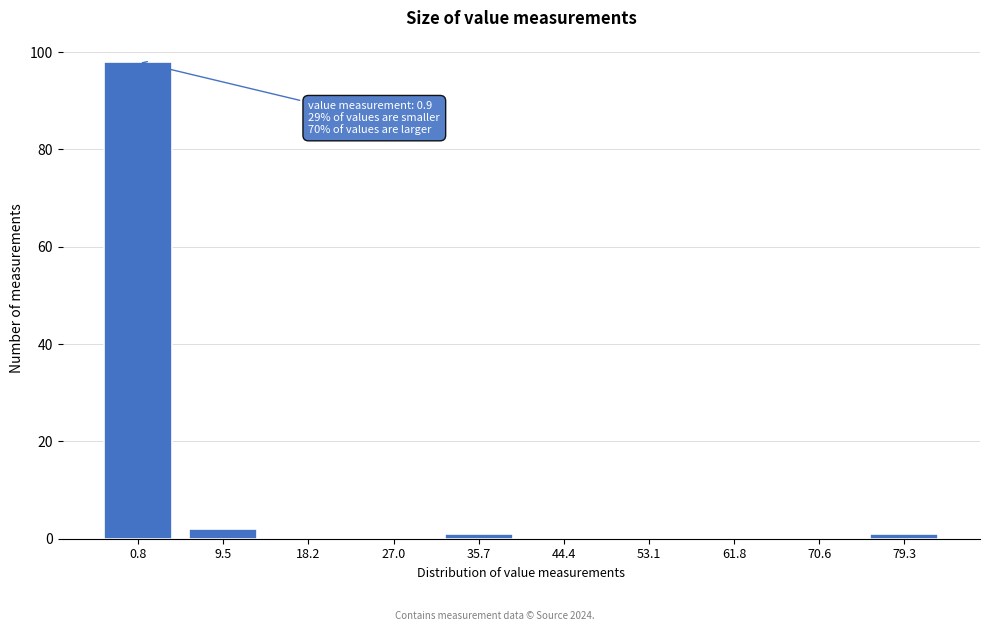

Reading left to right, what are all the values shown in this chart?

0.8=98	9.5=2	18.2=0	27.0=0	35.7=1	44.4=0	53.1=0	61.8=0	70.6=0	79.3=1